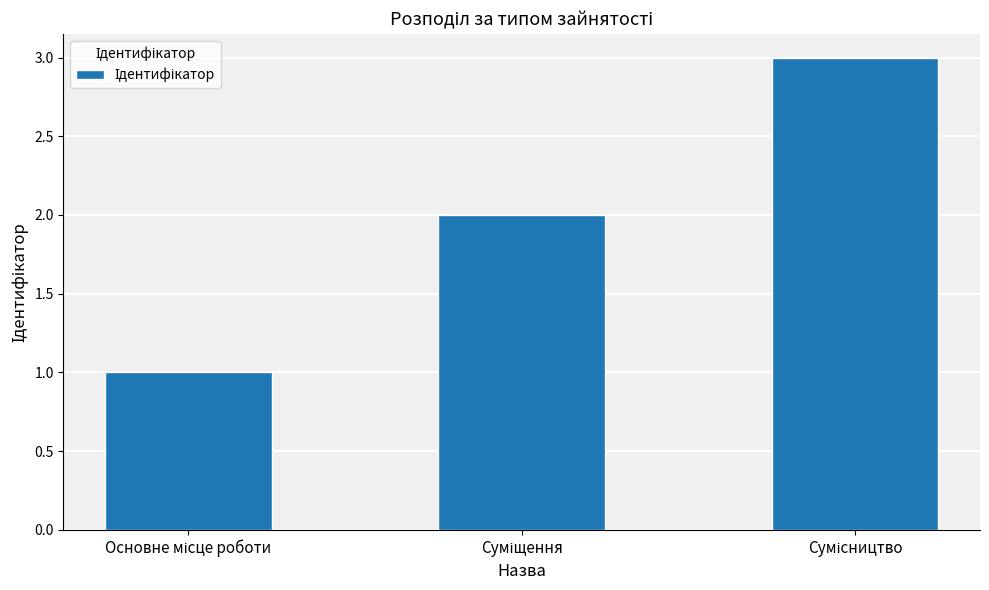

Reading right to left, what are all the values shown in this chart?

3	2	1